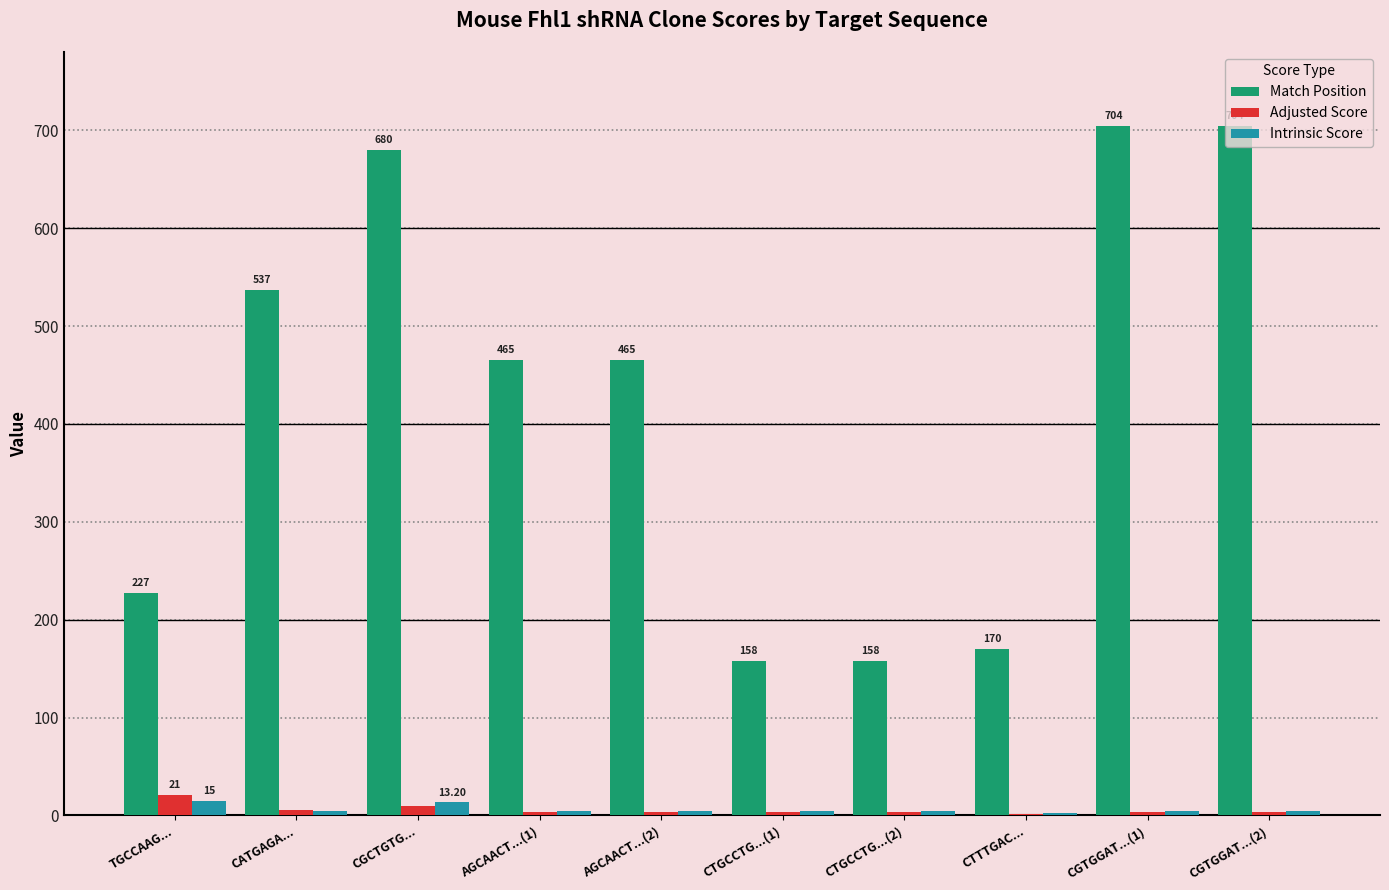

Which series changed the most between CGCTGTG... and AGCAACT...(1)?

Match Position